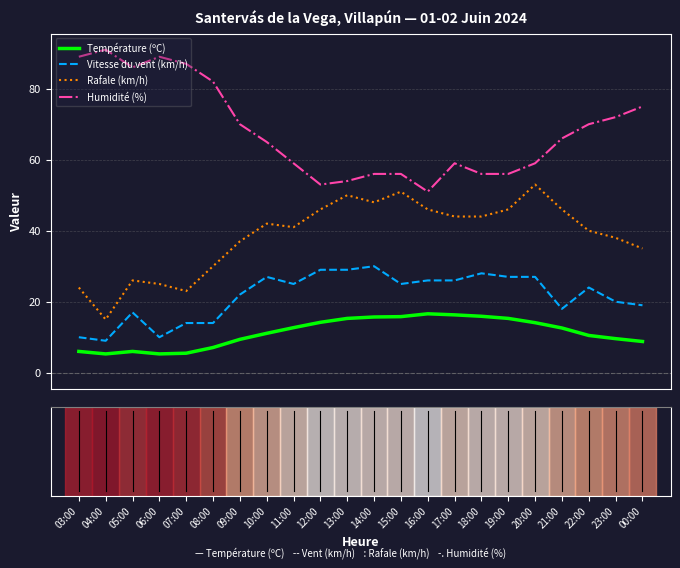

True or false: Humidité (%) and Vitesse du vent (km/h) intersect in this chart.

False